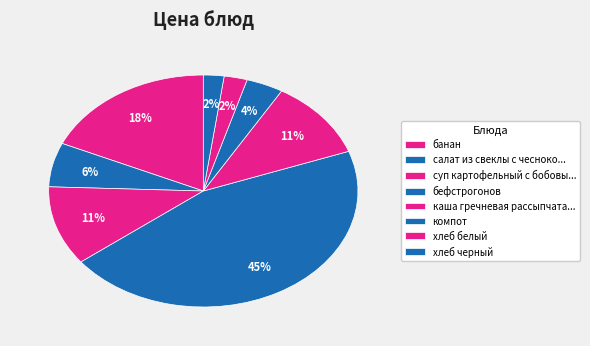

Is it true that банан is 18% of the pie?

True